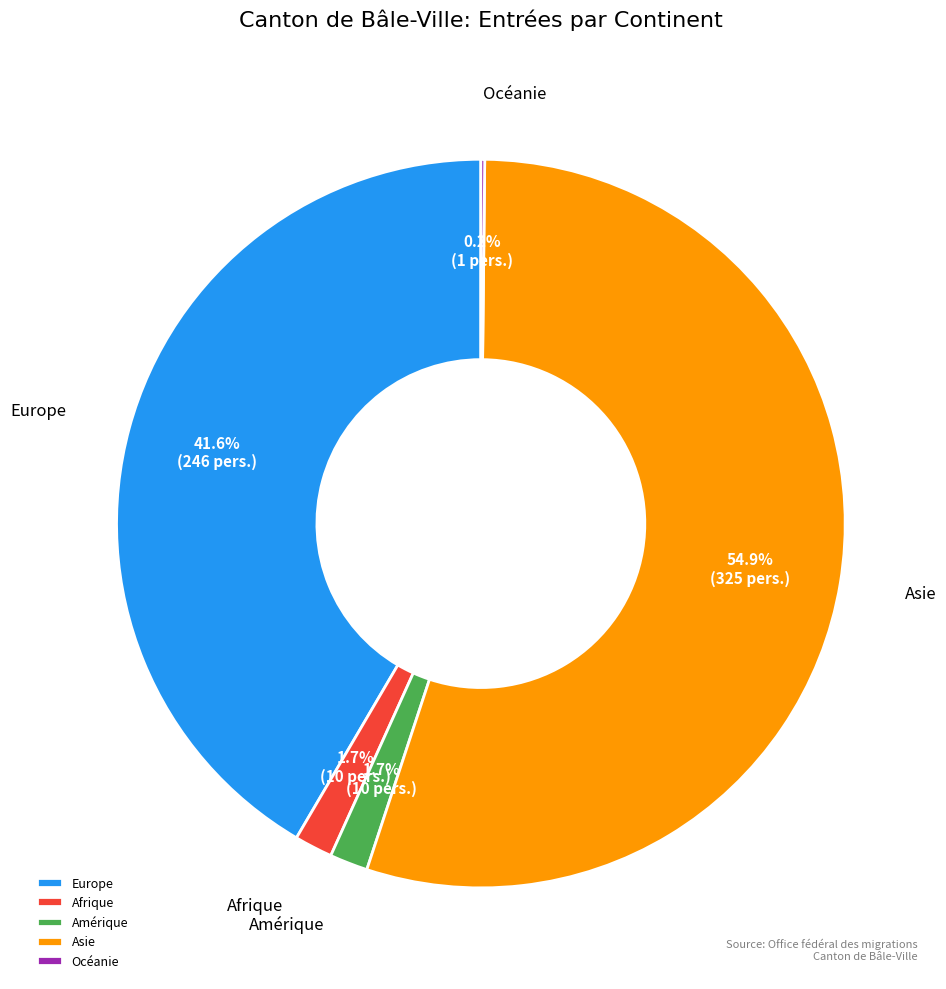

What is the largest slice in the pie chart?

Asie